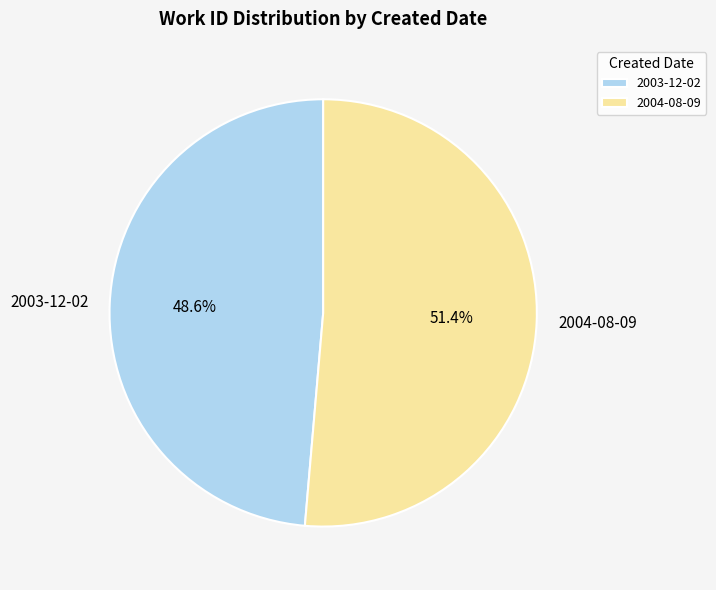

True or false: 2003-12-02 accounts for 49% of the total.

True